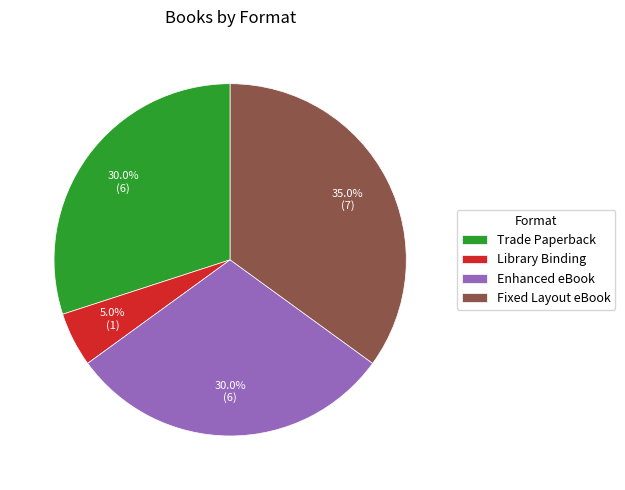

Is the sum of Trade Paperback and Enhanced eBook greater than half?

Yes